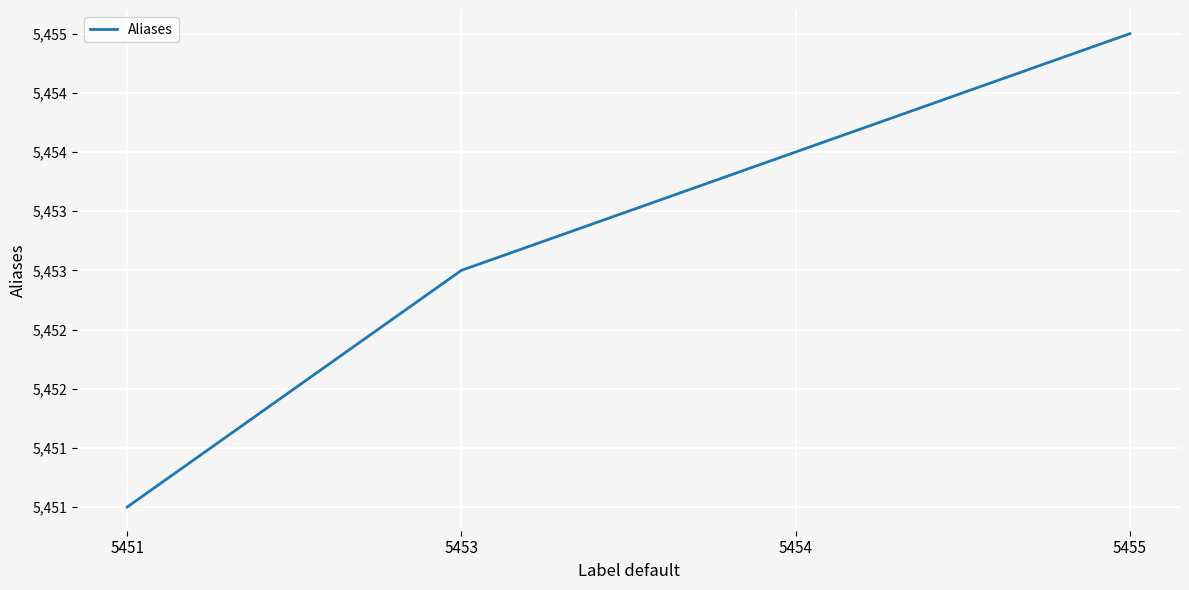

True or false: the data shows 5455 at 5455.

True